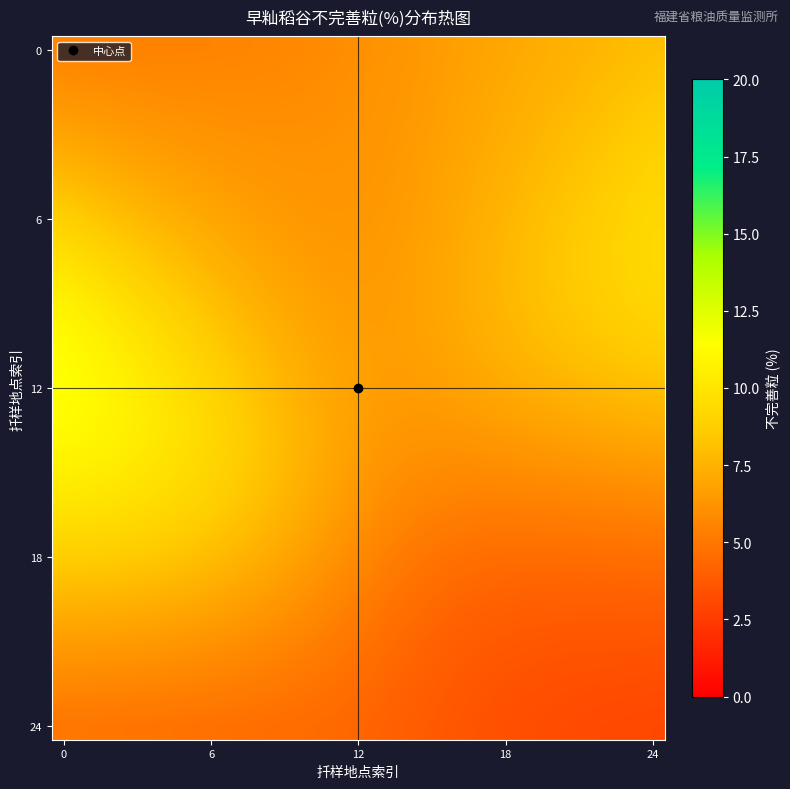

What is the maximum value shown in the chart?

11.4